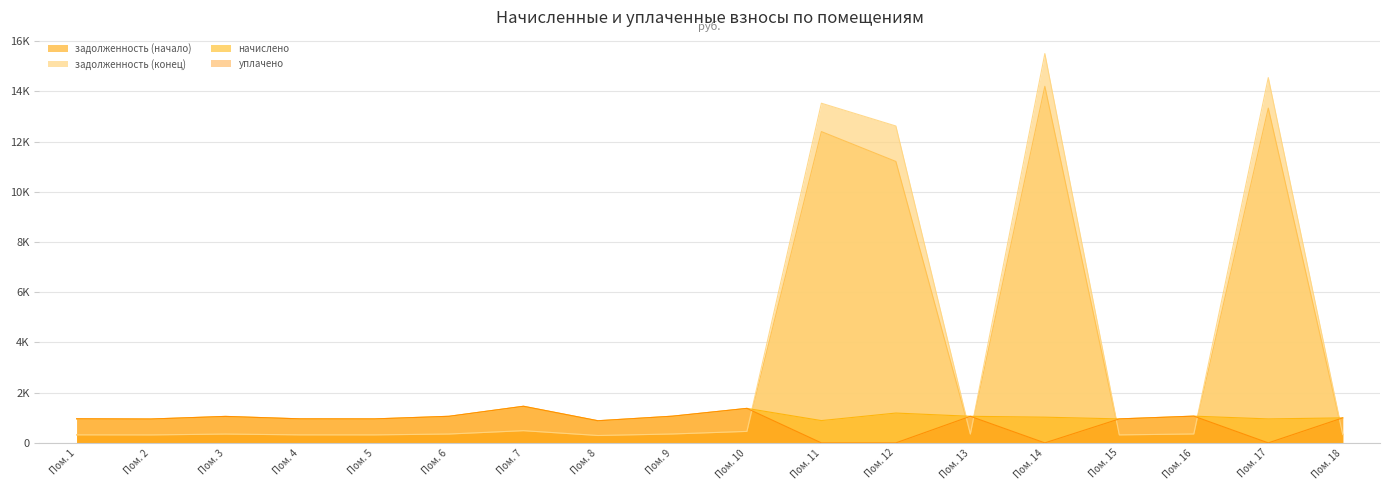

True or false: начислено and уплачено cross at least once.

False